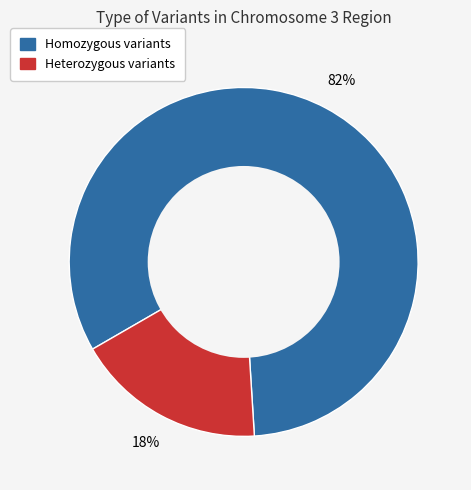

Is there any slice that represents more than half of the pie?

Yes